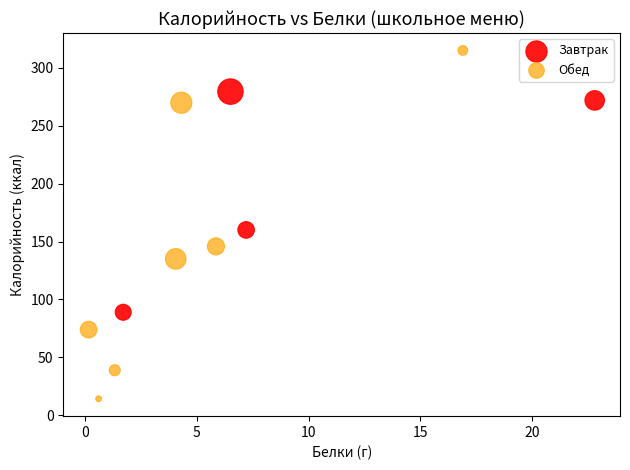

Which series has the widest spread of Y values?

Обед